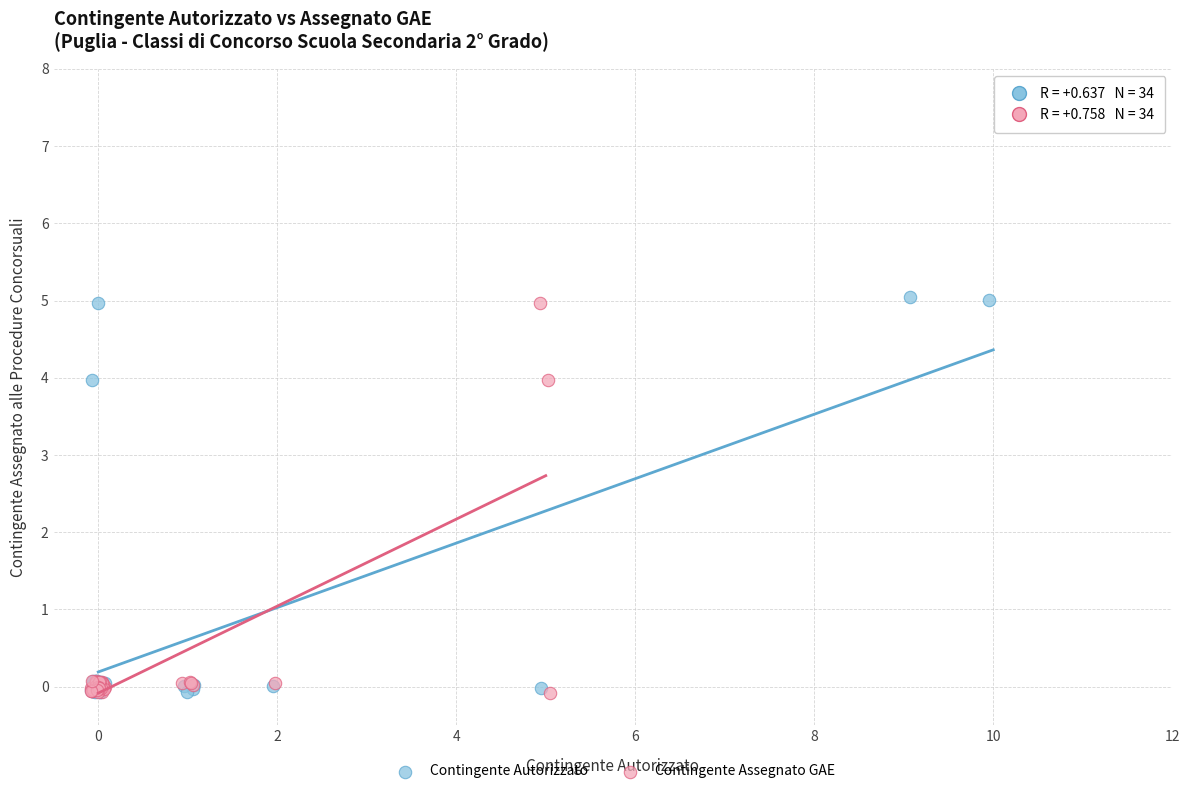

Which series has the widest spread of Y values?

Contingente Autorizzato